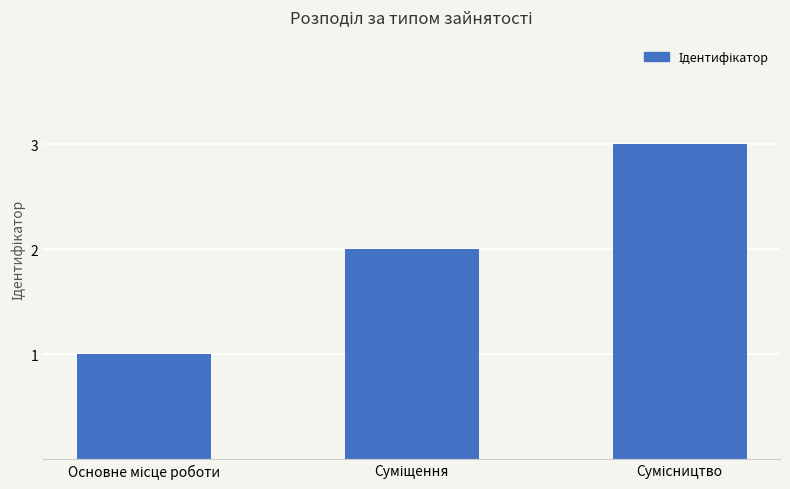

How many bars are there in total?

3